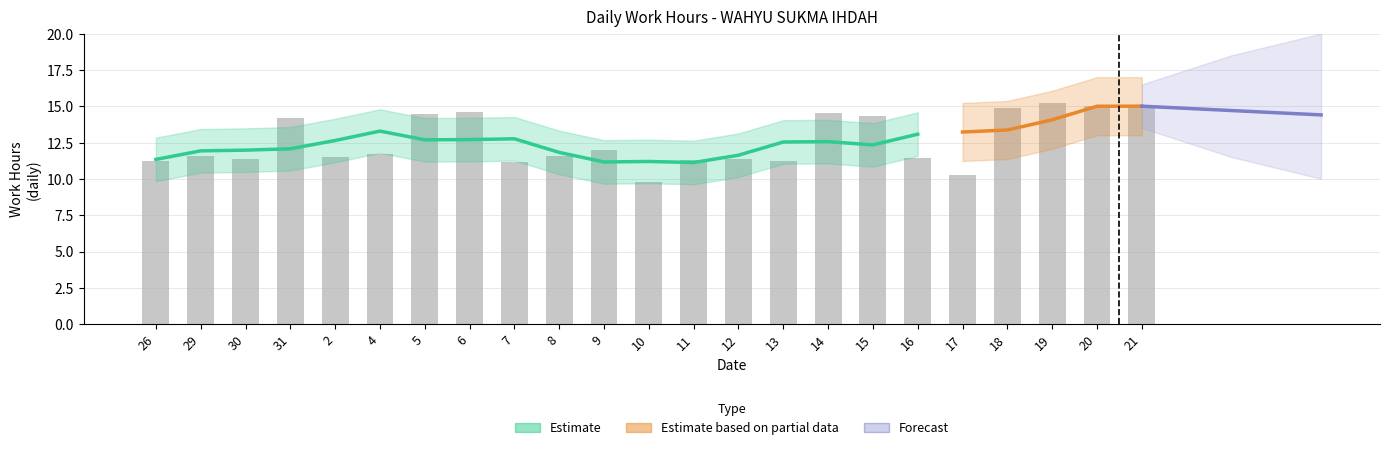

The chart shows a value of 11.6 at 29. True or false?

True